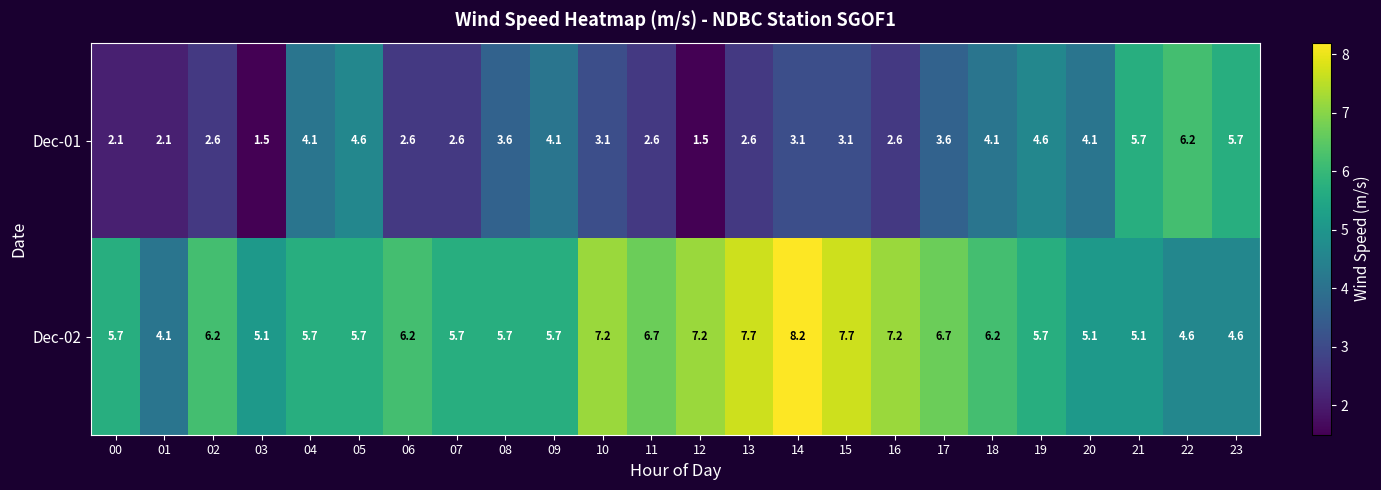

What is the spread (max minus min) of values at 04?

1.6